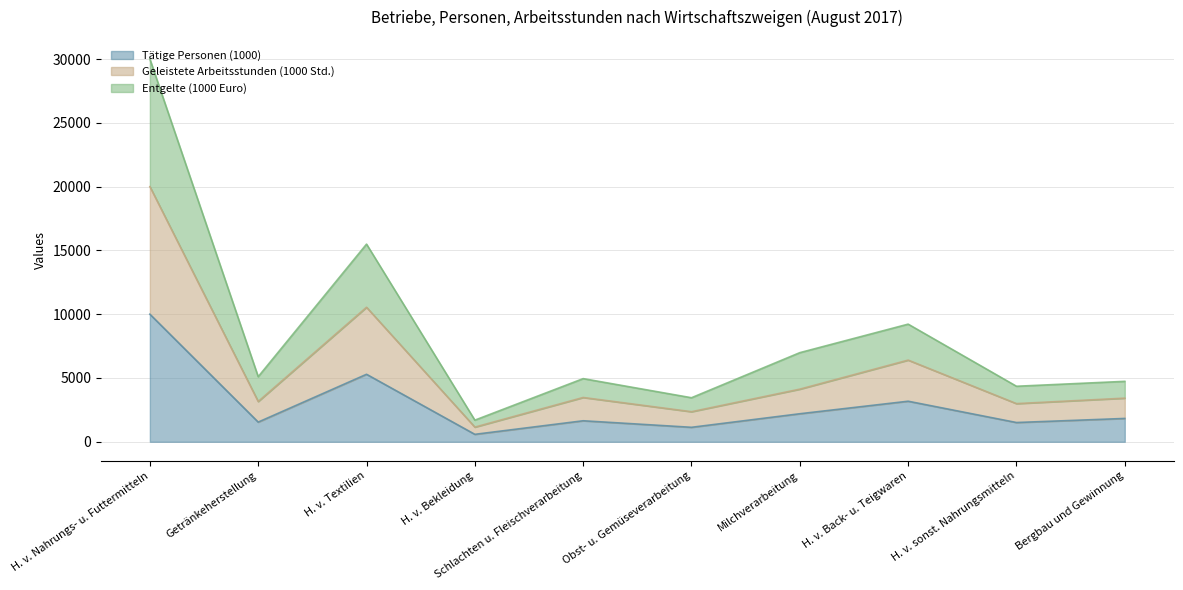

At which category is the sum across all series the highest?

H. v. Nahrungs- u. Futtermitteln